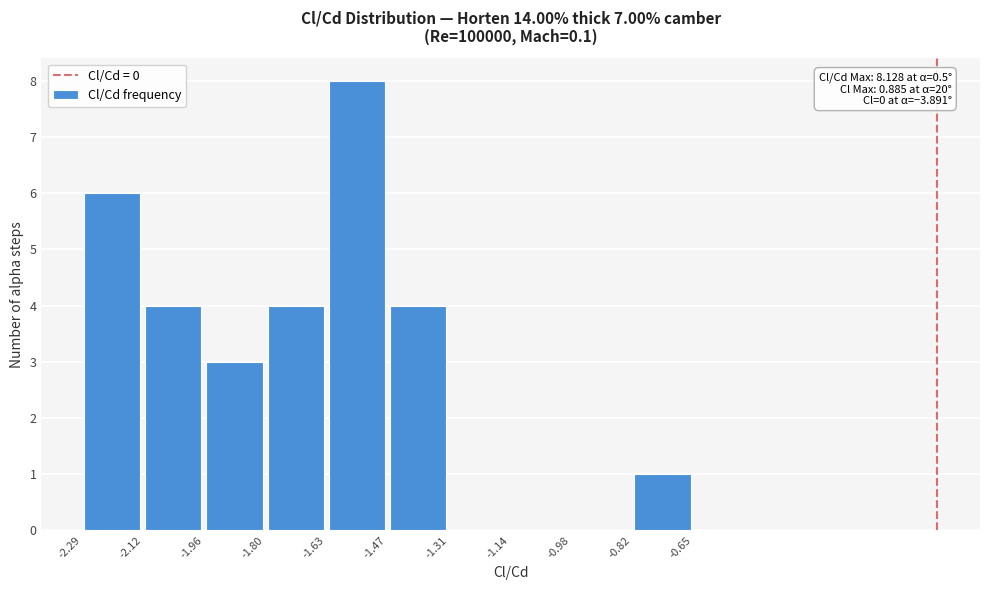

Over which range of the x-axis is the bar tallest?

-1.63 to -1.47